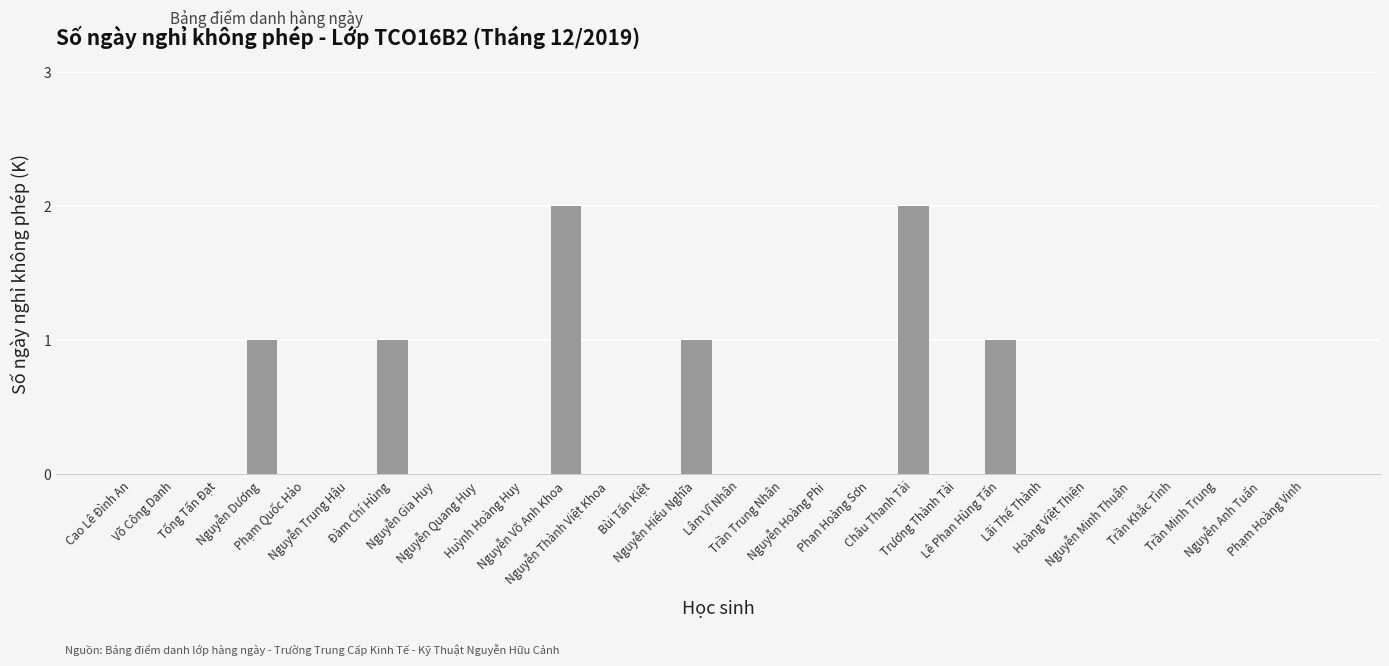

Count the number of categories in the chart.

28